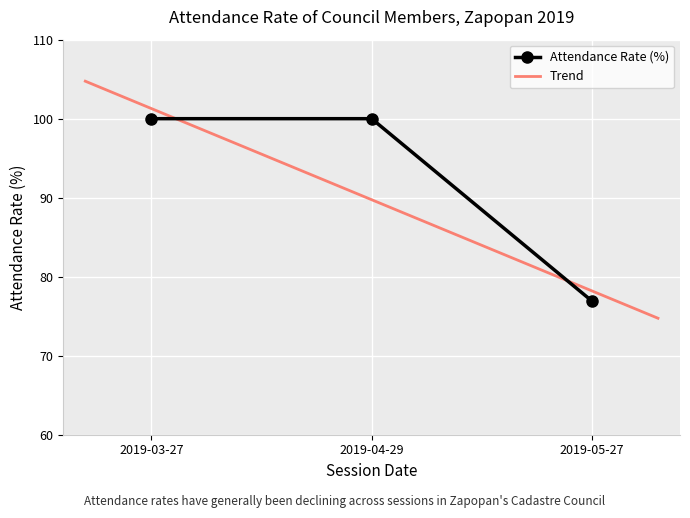

Reading right to left, extract all data points from this chart.

2019-05-27=76.9	2019-04-29=100.0	2019-03-27=100.0